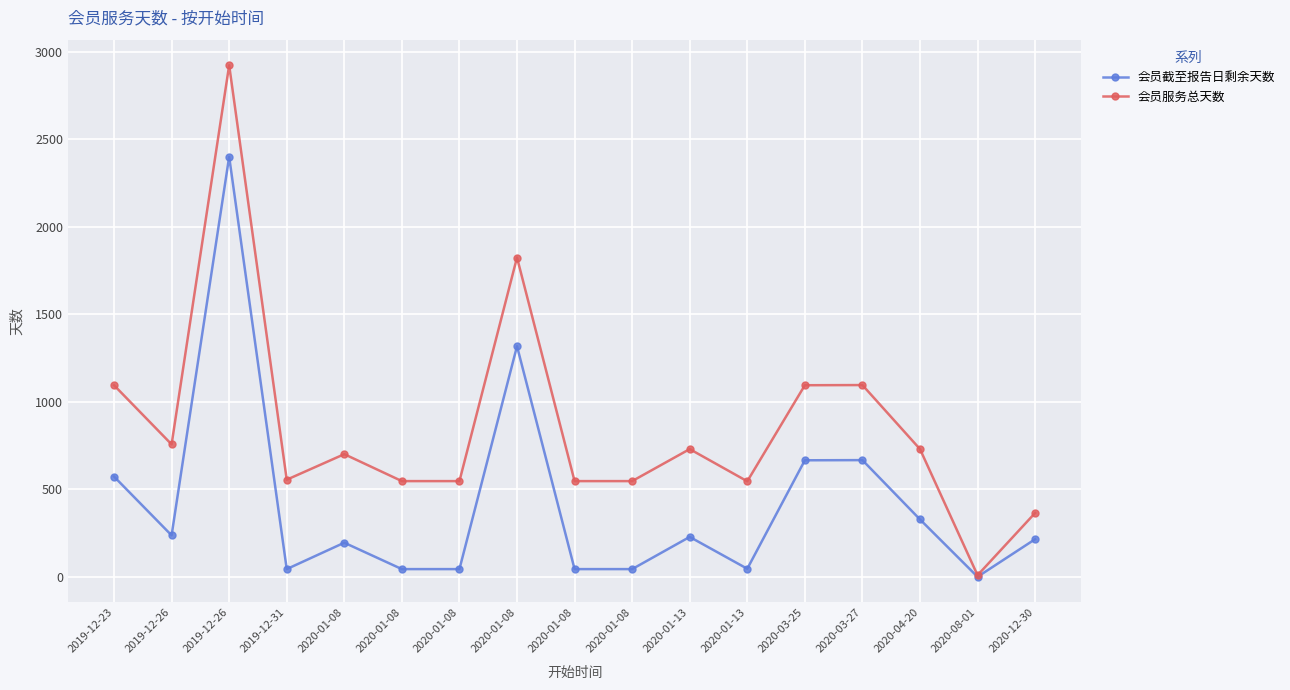

Is the value of 会员截至报告日剩余天数 at 2020-03-27 greater than the value of 会员服务总天数 at 2019-12-31?

Yes